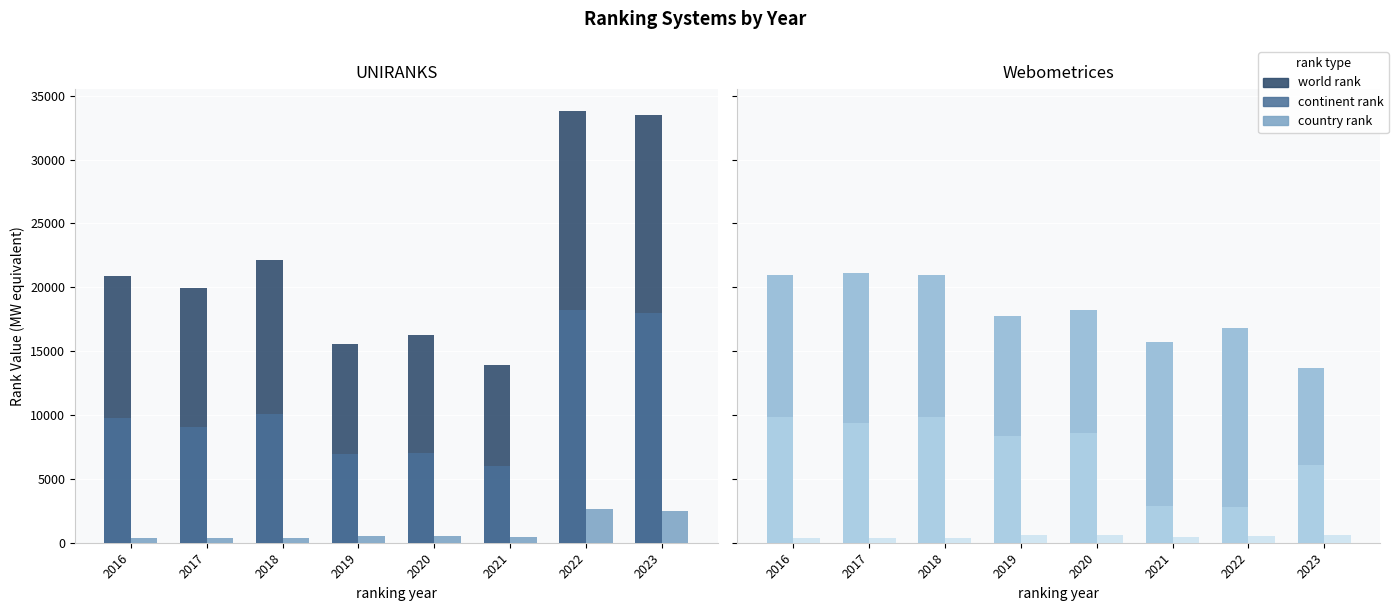

Where does the world rank series first go above 18264?

2016